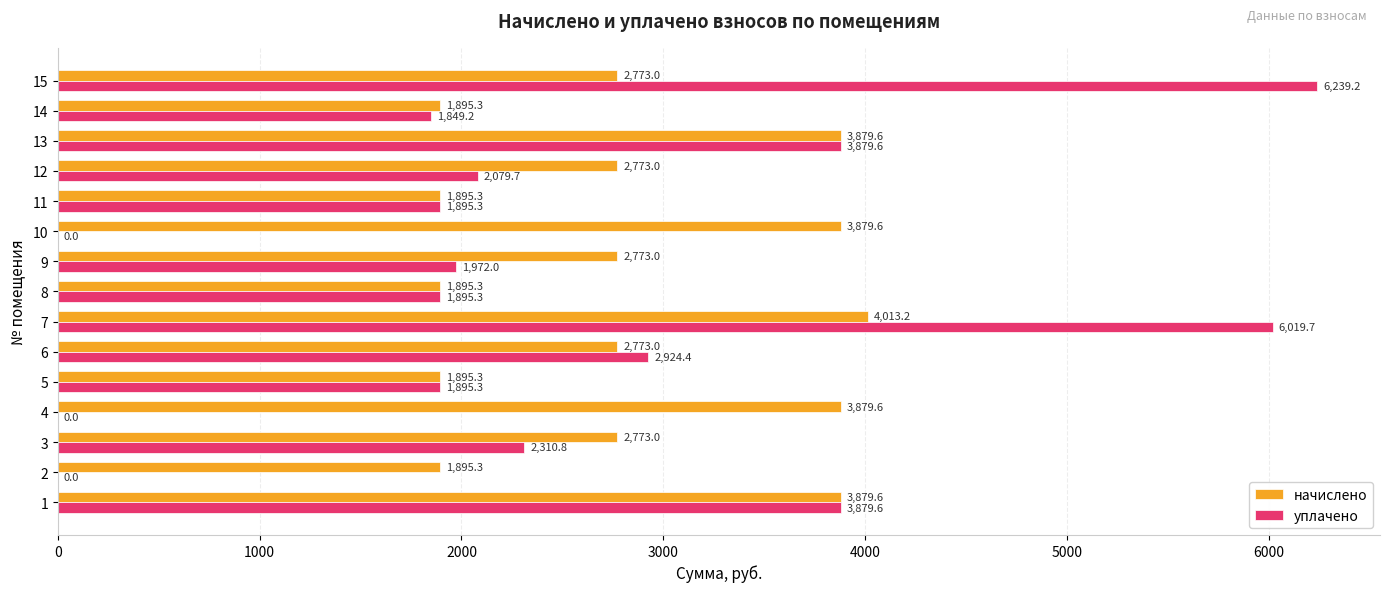

The уплачено series shows 2079.7 at 12. True or false?

True